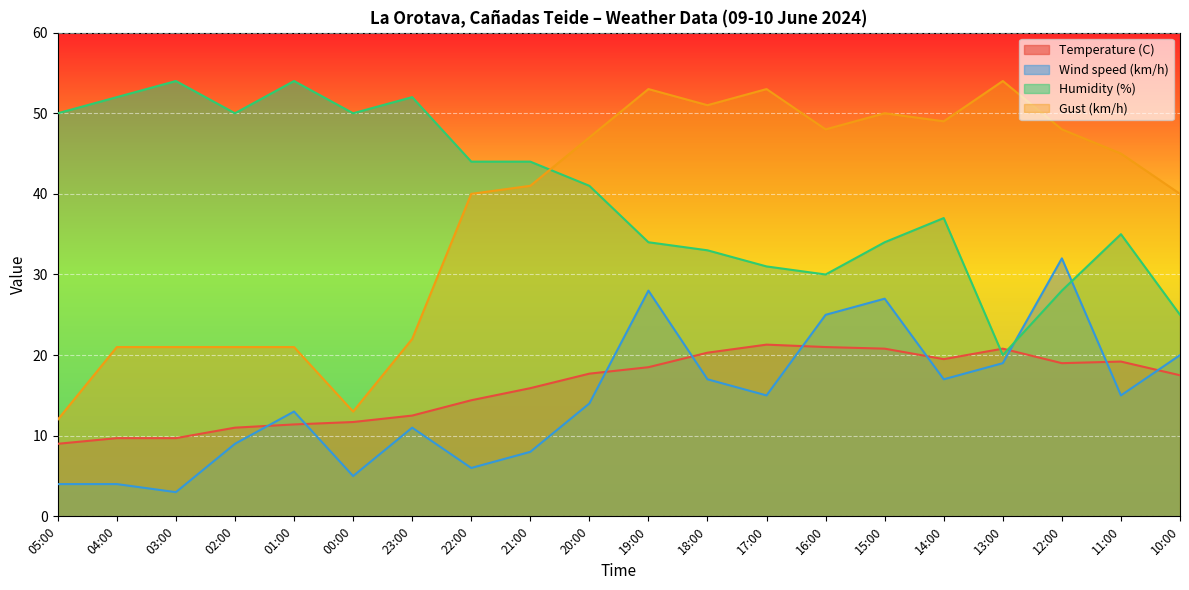

List the labels in order of Temperature (C) value, largest first.

17:00, 16:00, 15:00, 13:00, 18:00, 14:00, 11:00, 12:00, 19:00, 20:00, 10:00, 21:00, 22:00, 23:00, 00:00, 01:00, 02:00, 04:00, 03:00, 05:00